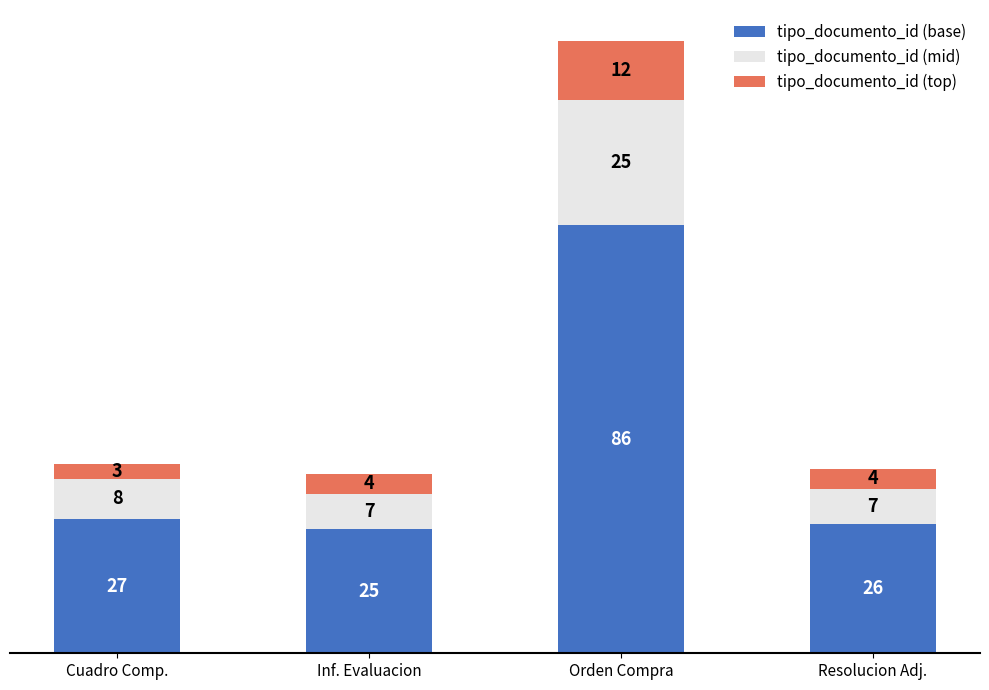

What is the difference between the maximum and minimum values in the tipo_documento_id (base) series?

61